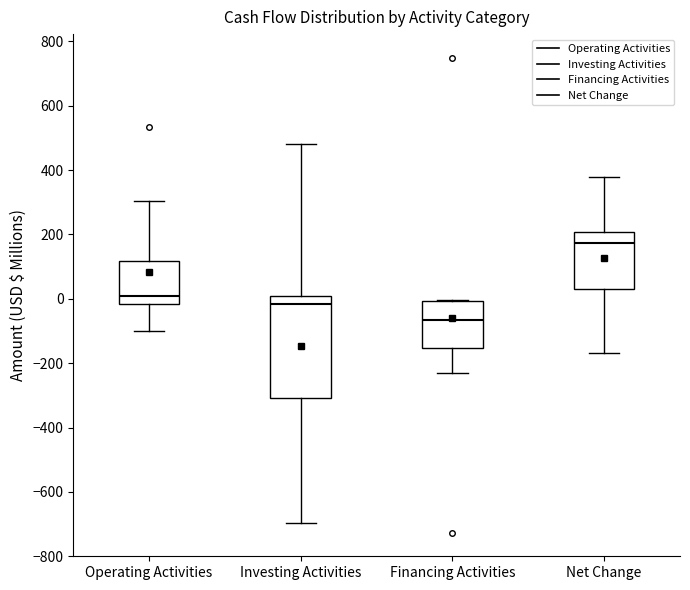

Reading left to right, transcribe this box plot: for each box, give where its median line is, the range the box spans, and where its two whiskers end, as read against the y-axis. The values are not printed on the chart, so give them approximately, as read against the axis.

Operating Activities: median 20, box -20 to 120, whiskers -100 to 300
Investing Activities: median -20, box -300 to 0, whiskers -700 to 480
Financing Activities: median -60, box -160 to 0, whiskers -220 to 0
Net Change: median 180, box 40 to 200, whiskers -160 to 380